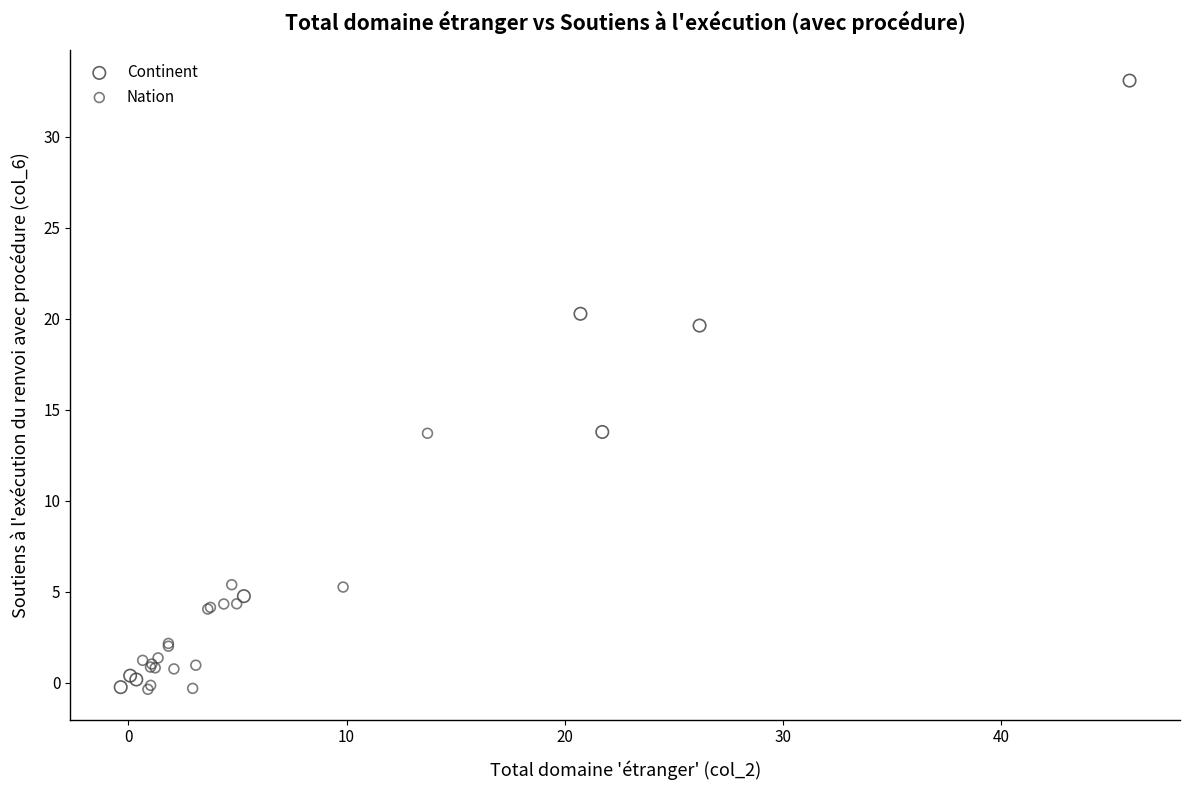

Which series has the largest Y range (max minus min)?

Continent